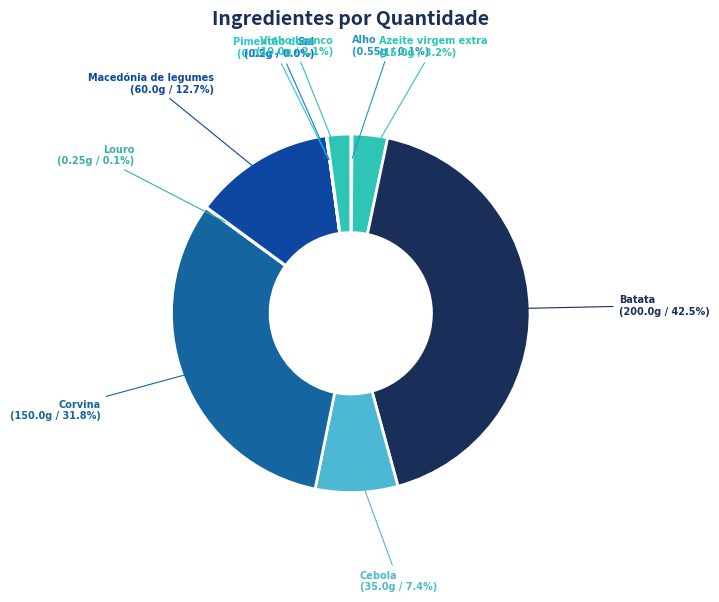

Does any single category account for the majority?

No